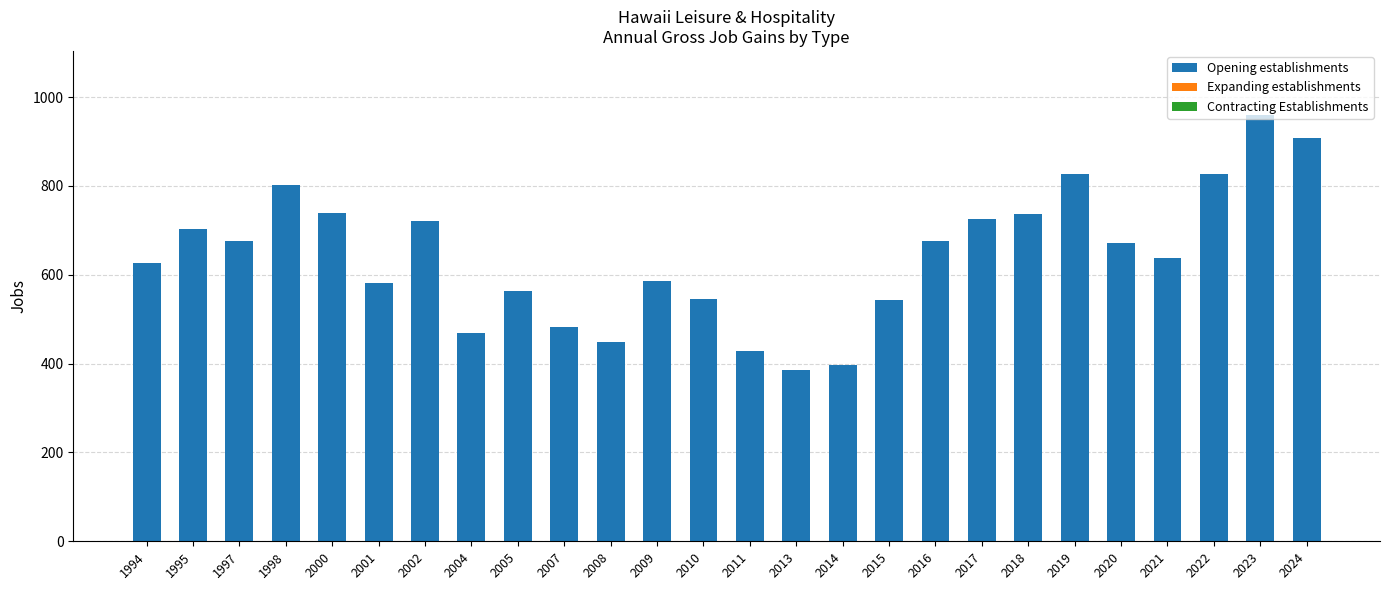

Read the value at 2013, to the nearest 50.

400